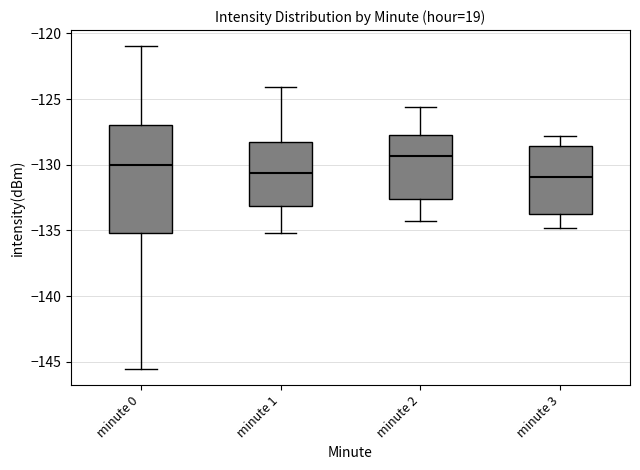

Which box is the tallest, from its lower edge to its upper edge?

minute 0